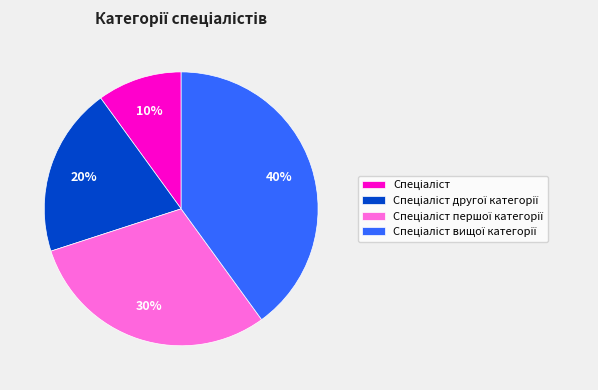

To the nearest percent, what is the average slice percentage?

25%